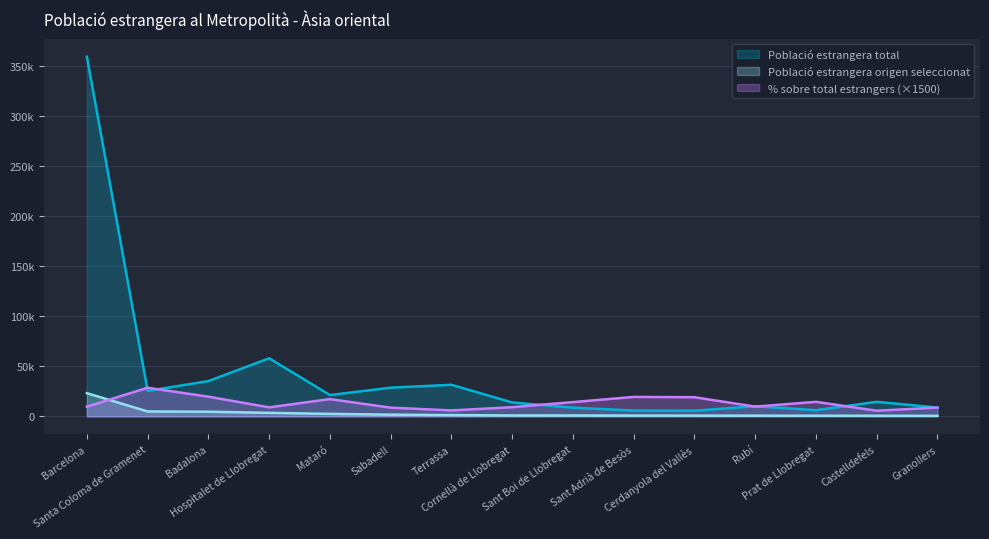

How many intersections are there between Població estrangera total and % sobre total estrangers?

7